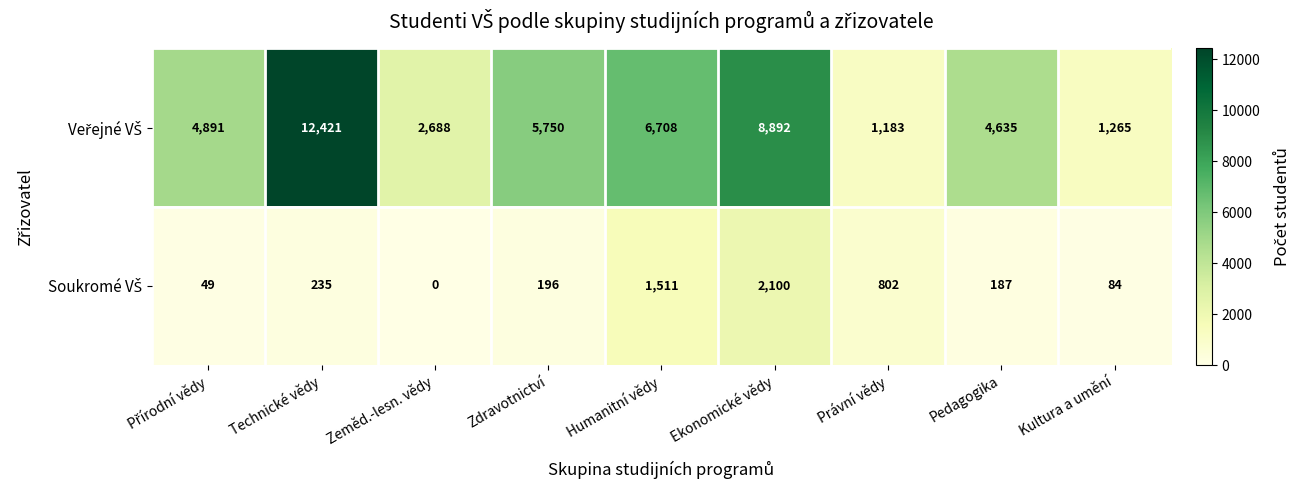

At how many categories does at least one series exceed 927?

9